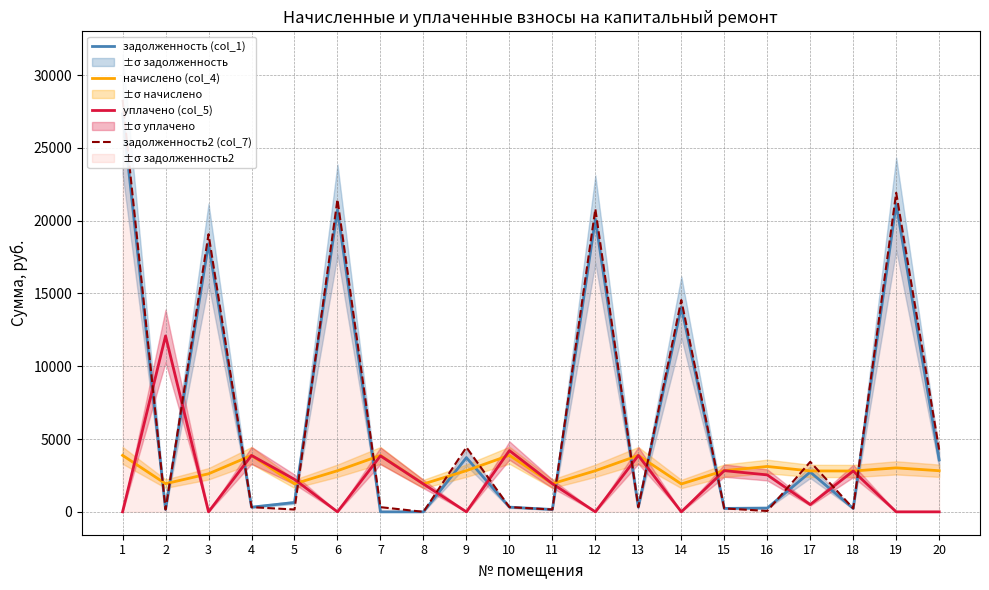

Does the chart have visible grid lines?

Yes